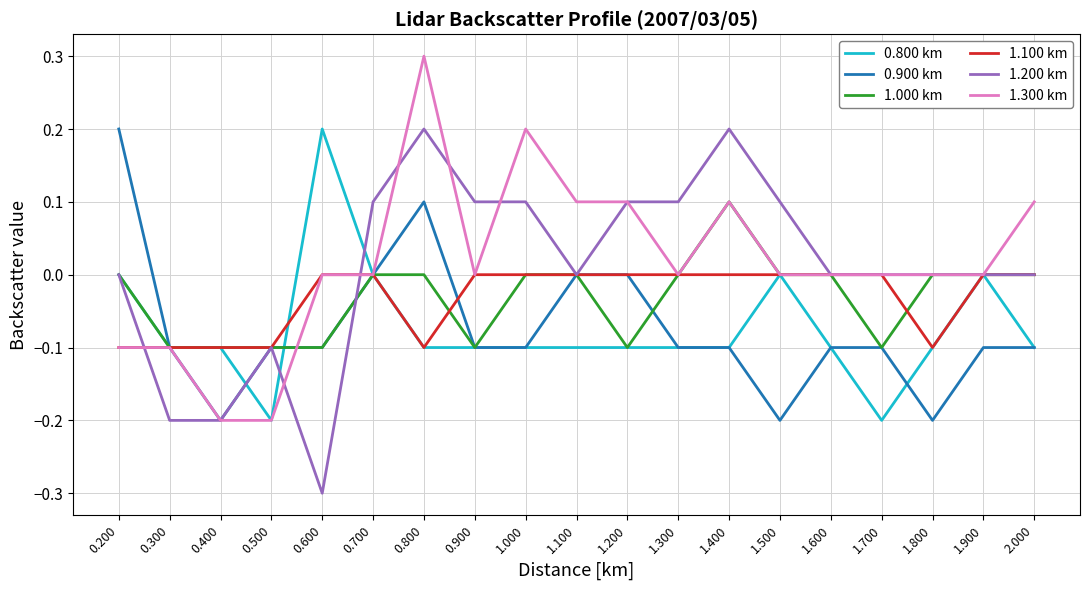

Is the value of 0.900 km at 1.700 greater than the value of 1.200 km at 1.400?

No